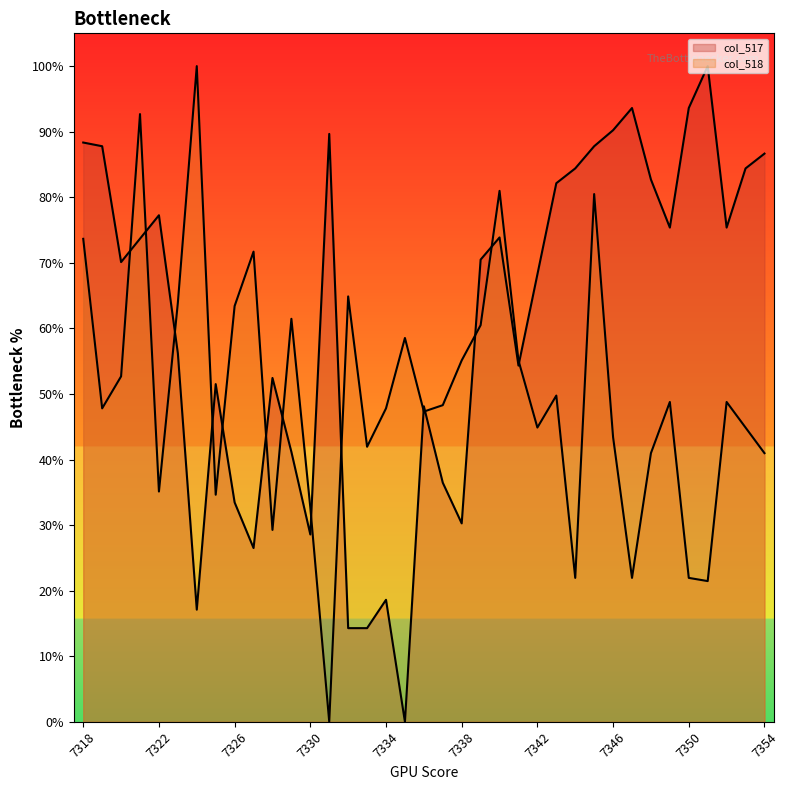

What is the difference between the second highest and second lowest values in the col_517 series?

79.3